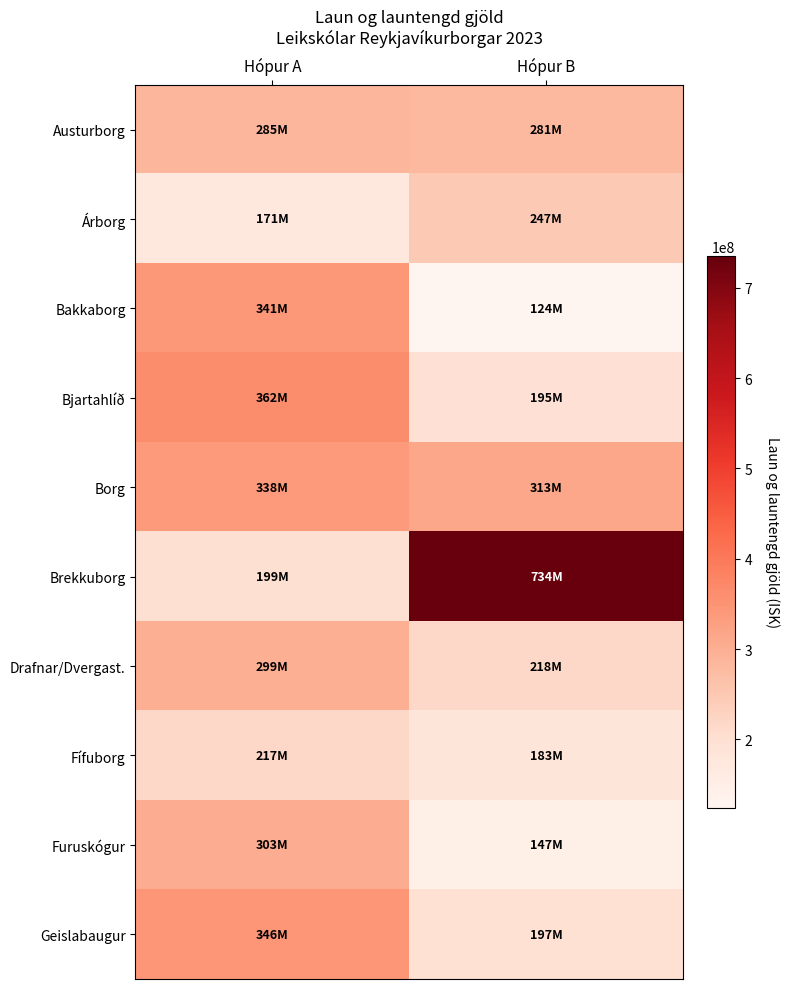

What is the total value across all series at Hópur A?

2866857525